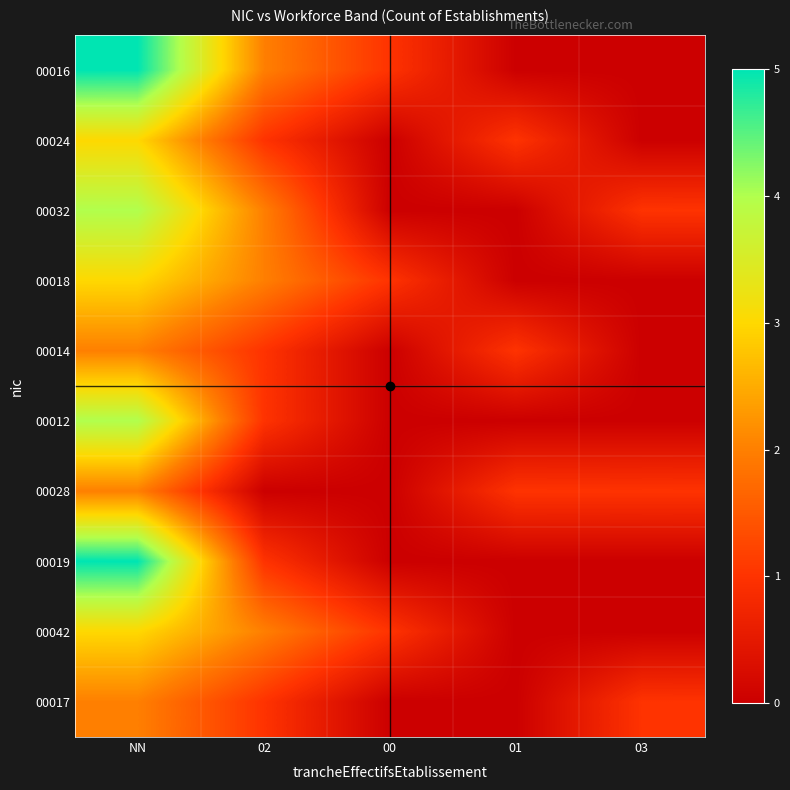

What is the greatest value displayed?

5